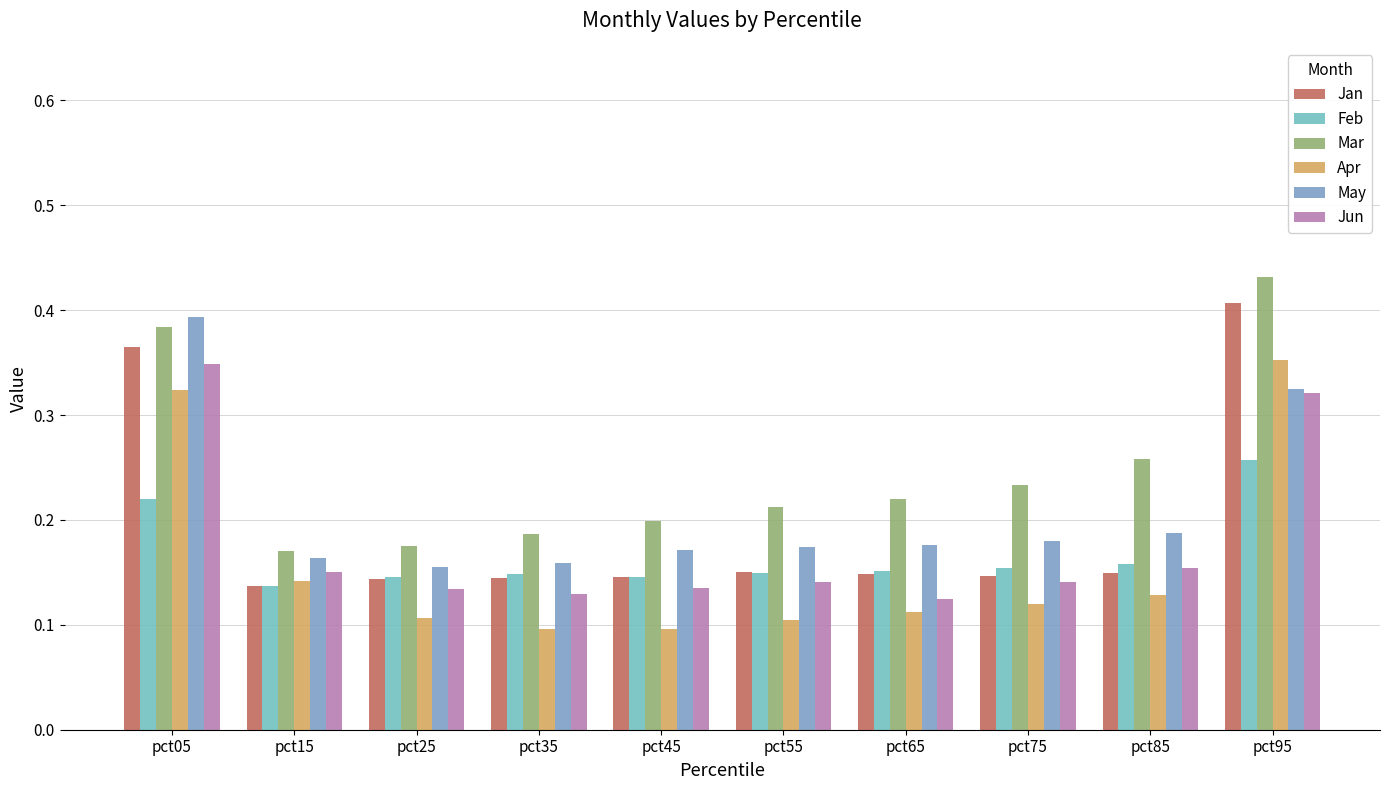

Which label corresponds to the largest value in the chart?

pct95